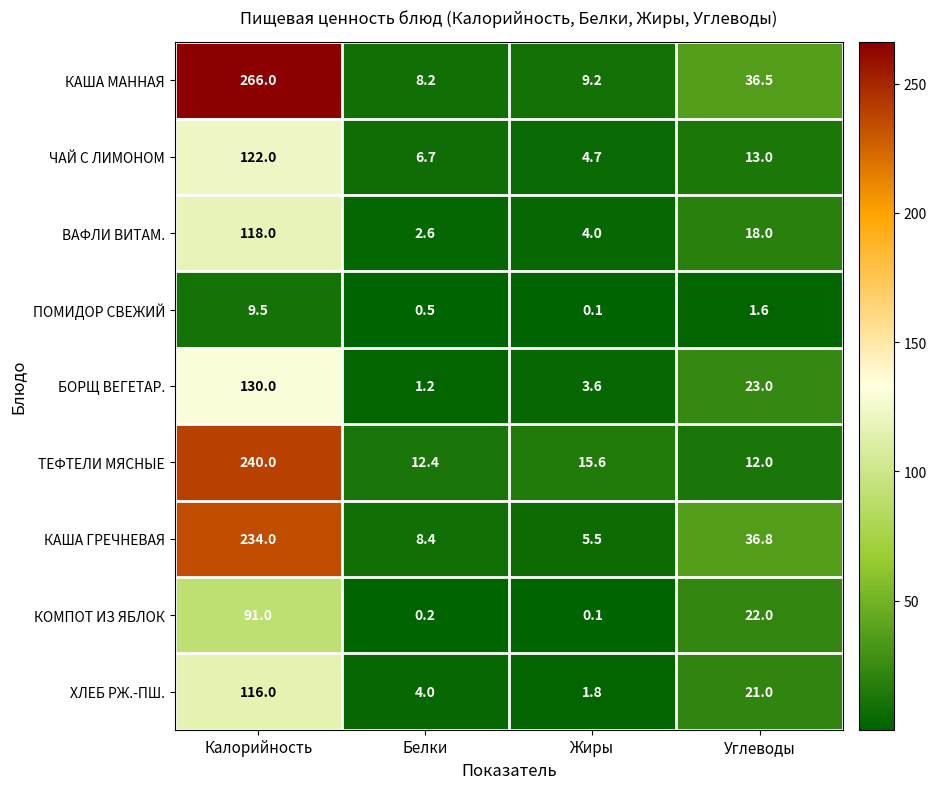

Is it true that КАША ГРЕЧНЕВАЯ equals 8.7 at Жиры?

False